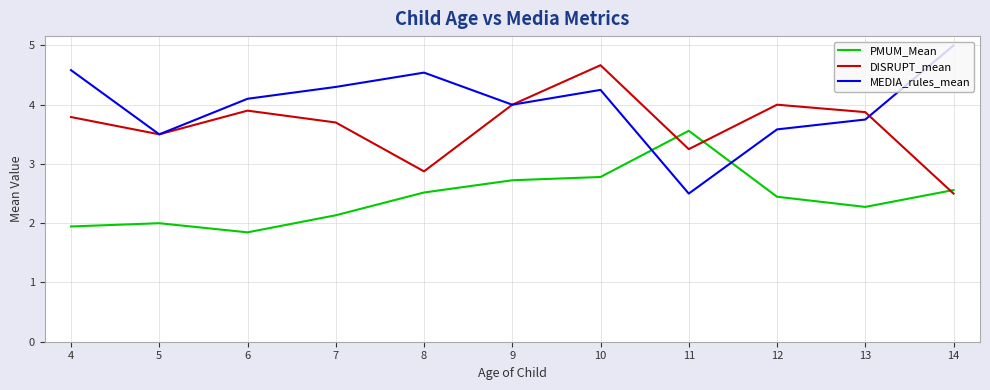

What is the average value of the DISRUPT_mean series?

3.6